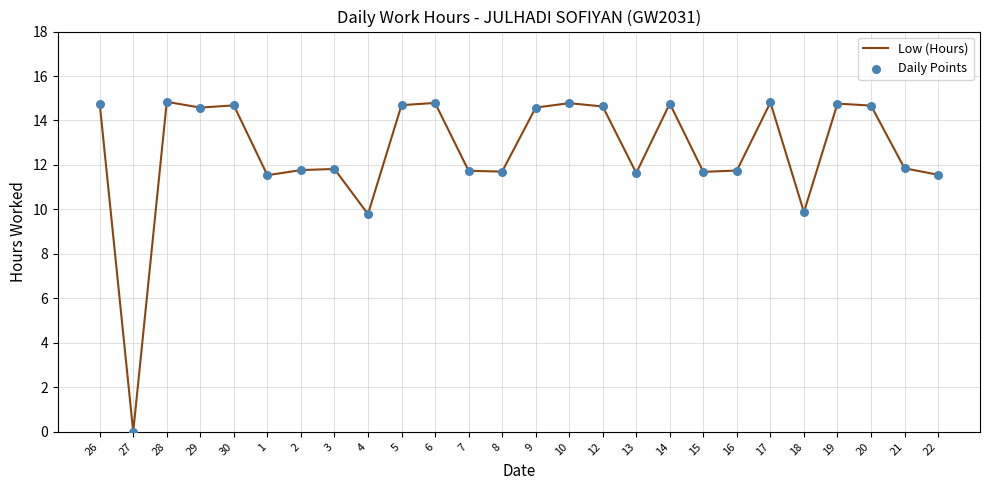

Is it true that the value at 26 is 6.8?

False